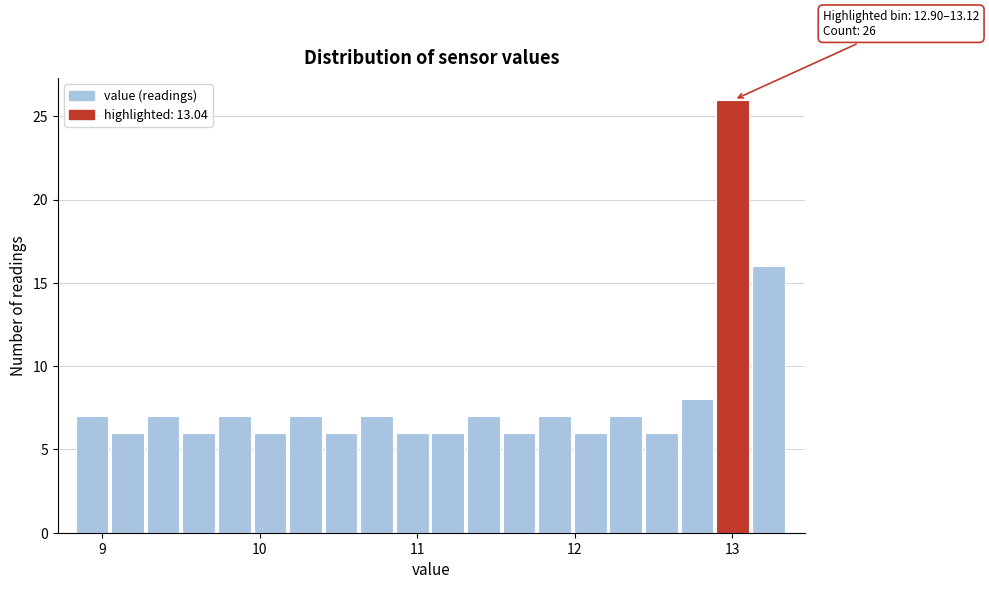

Read against the x-axis, roughly where is the centre of the tallest bar?

13.0